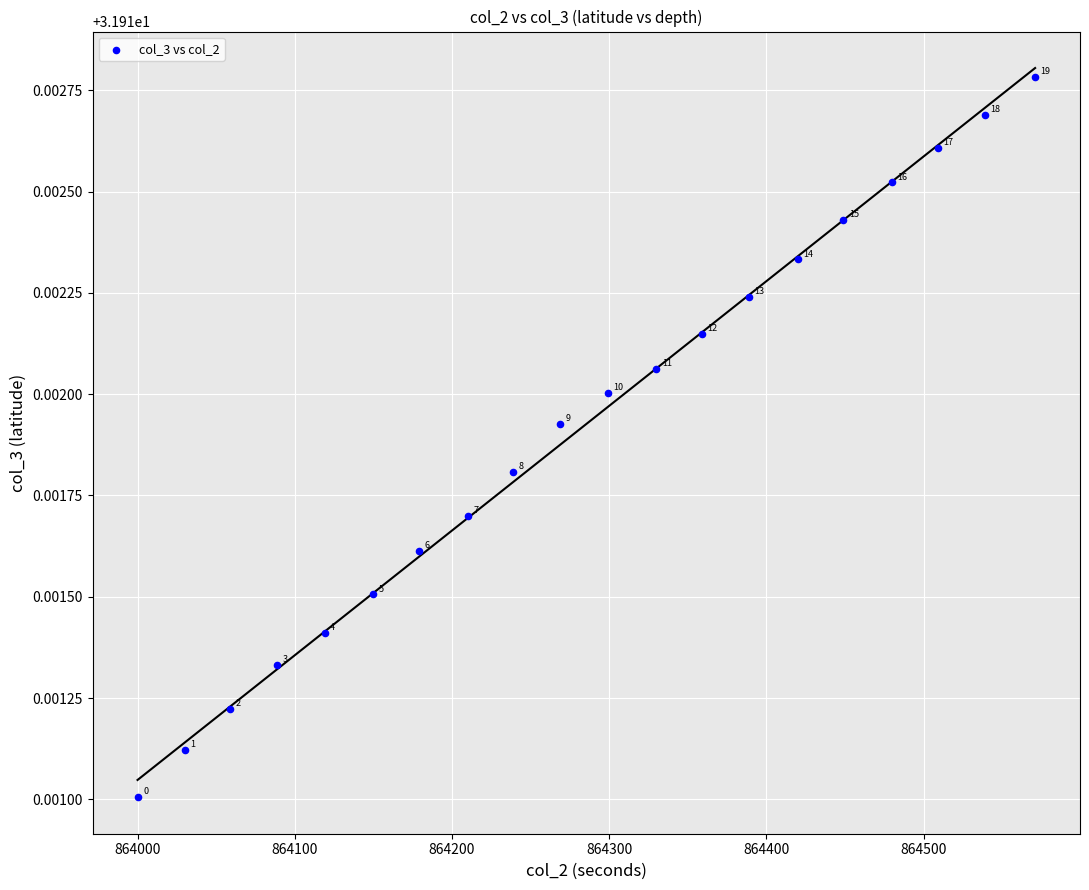

What is the range of X values (max minus min)?

571.0